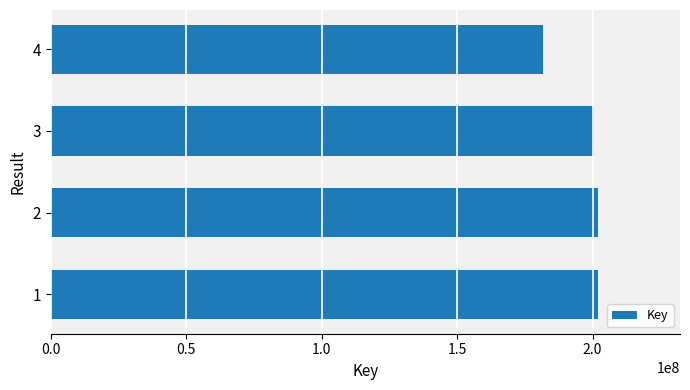

The value at 2 is 268167158. True or false?

False